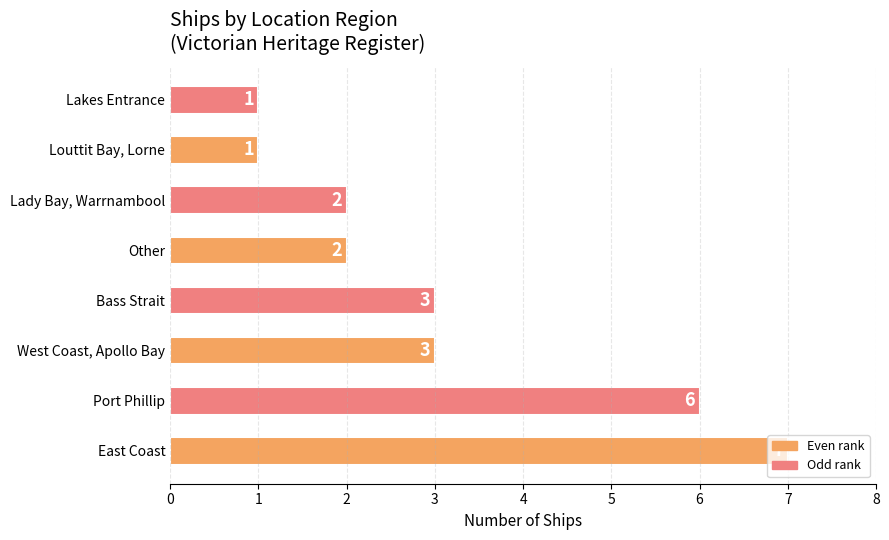

Which has a higher value, East Coast or West Coast, Apollo Bay?

East Coast